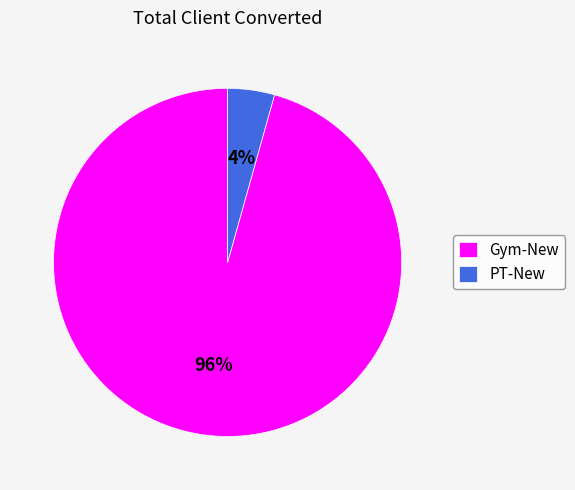

The Gym-New slice represents 96% of the pie. True or false?

True